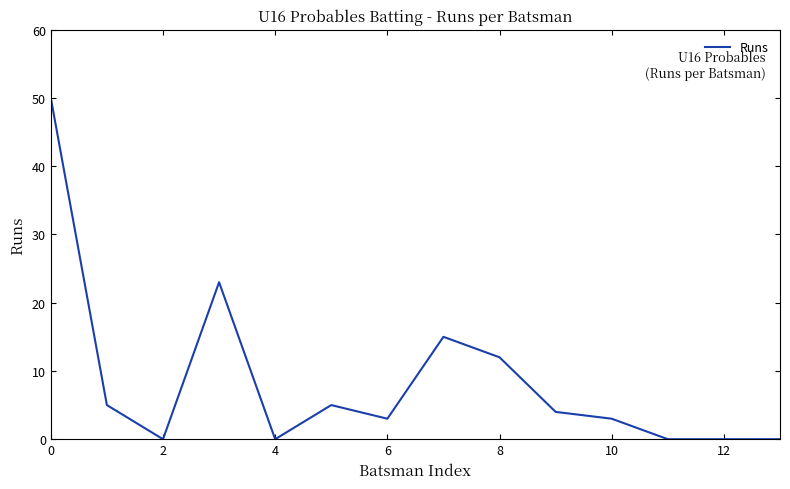

How many lines are shown in the chart?

1